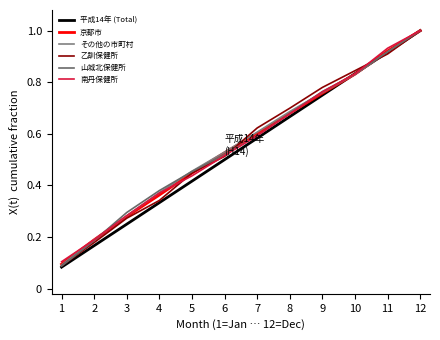

Does the chart have visible grid lines?

No